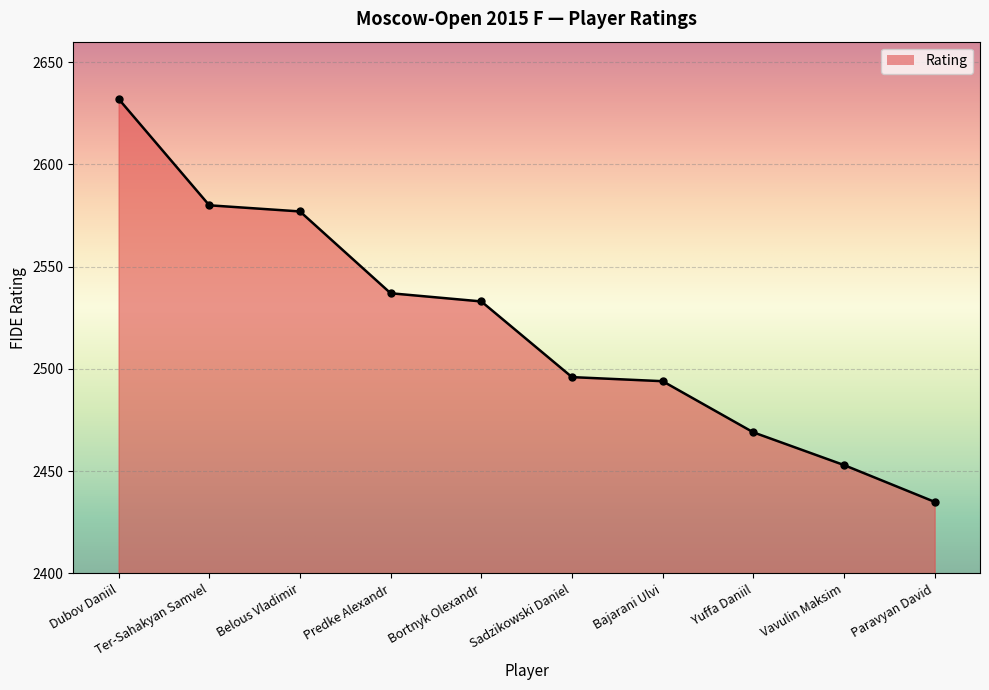

True or false: the data has more than 2 interior local peaks.

False